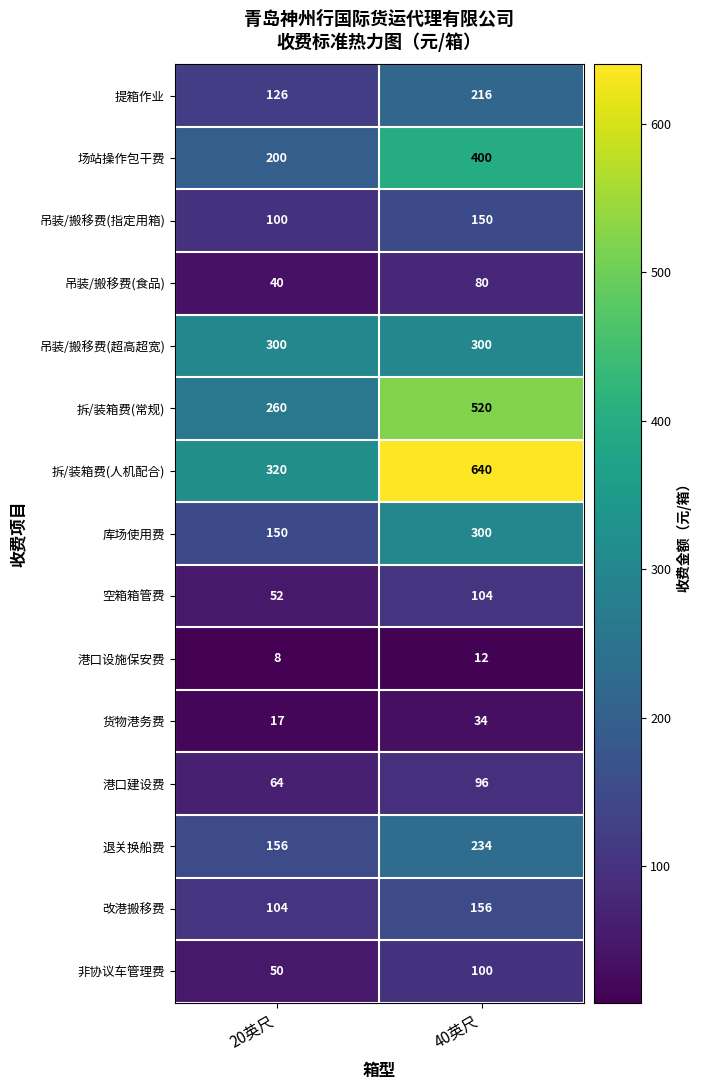

At which category is the sum across all series the highest?

40英尺